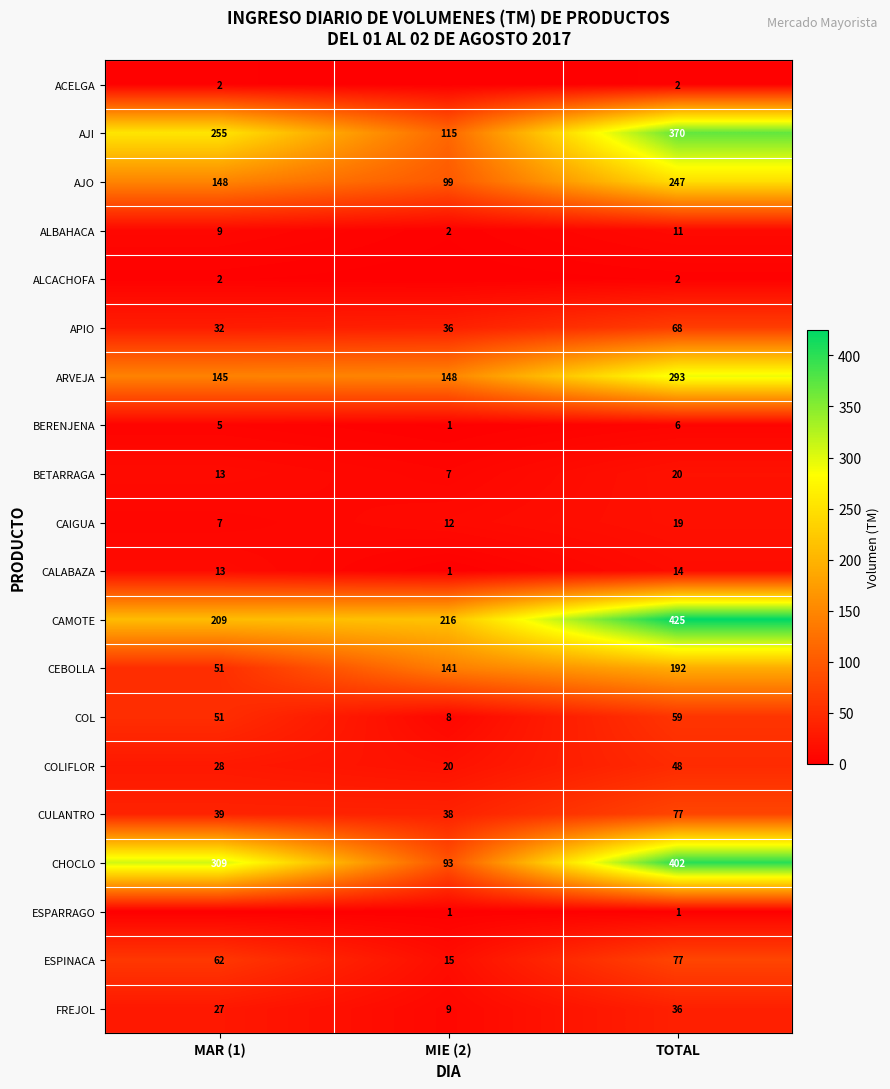

Where does the AJO series first go above 148?

TOTAL